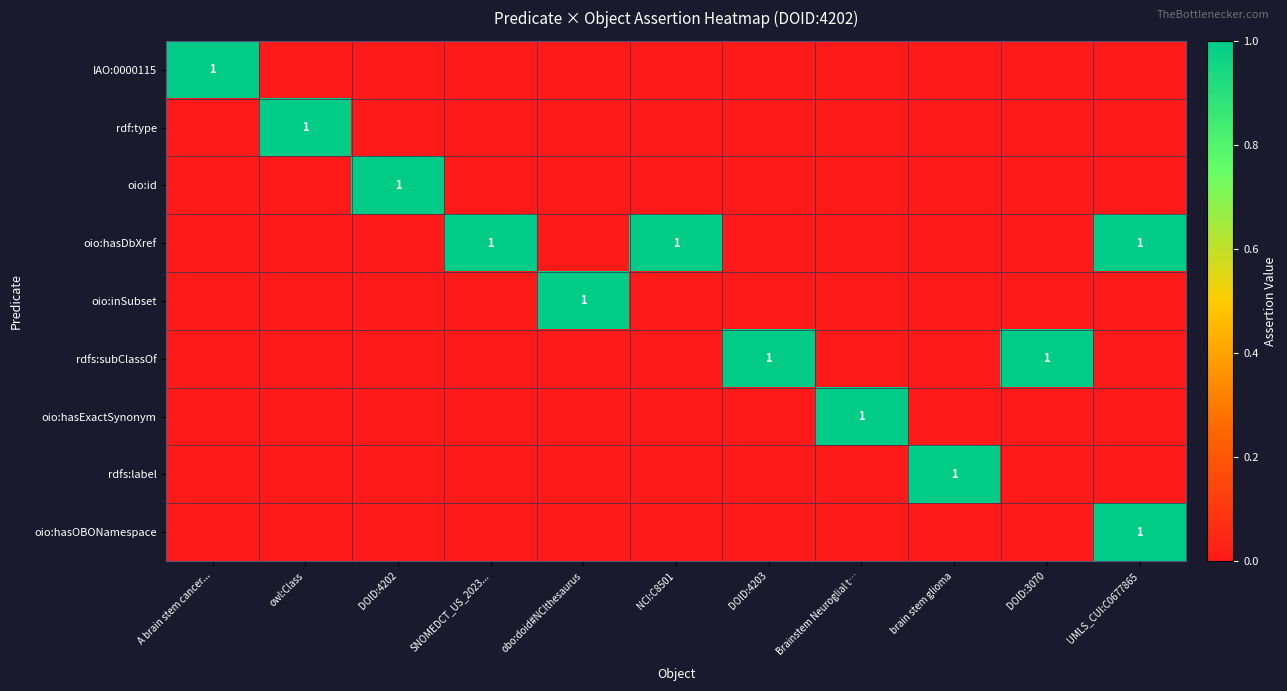

The value of oio:hasExactSynonym at obo:doid#NCIthesaurus is 1. True or false?

False